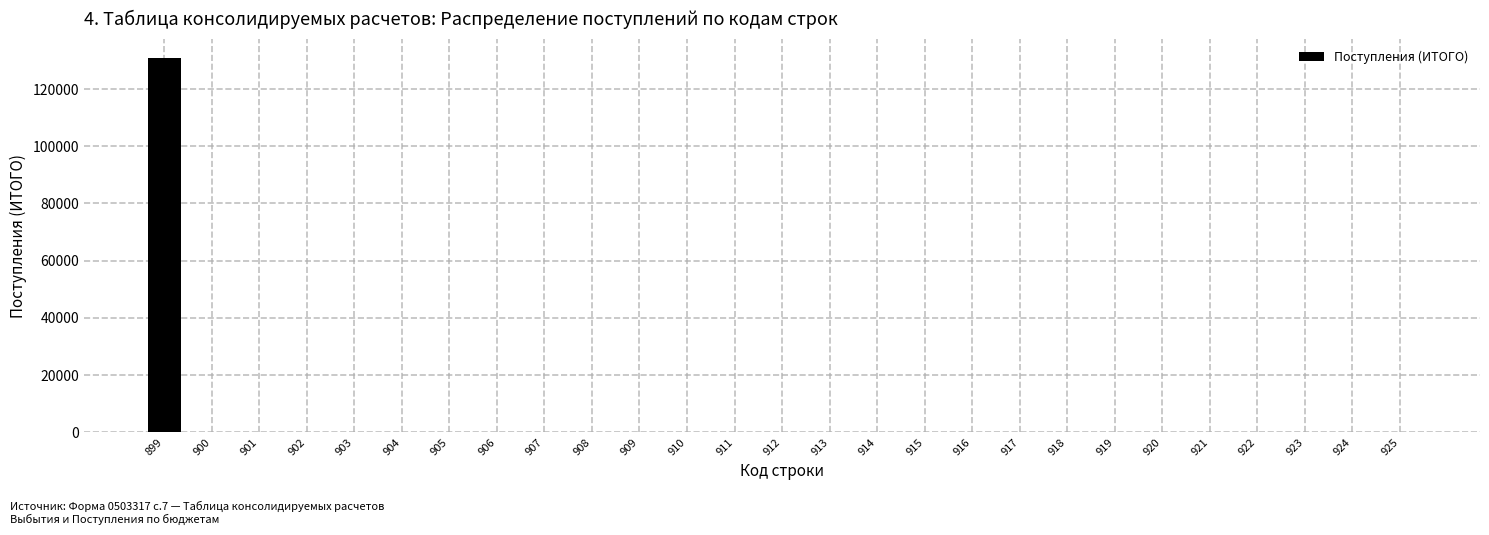

Reading left to right, transcribe all the data shown in this chart.

899=130925	900=0	901=0	902=0	903=0	904=0	905=0	906=0	907=0	908=0	909=0	910=0	911=0	912=0	913=0	914=0	915=0	916=0	917=0	918=0	919=0	920=0	921=0	922=0	923=0	924=0	925=0